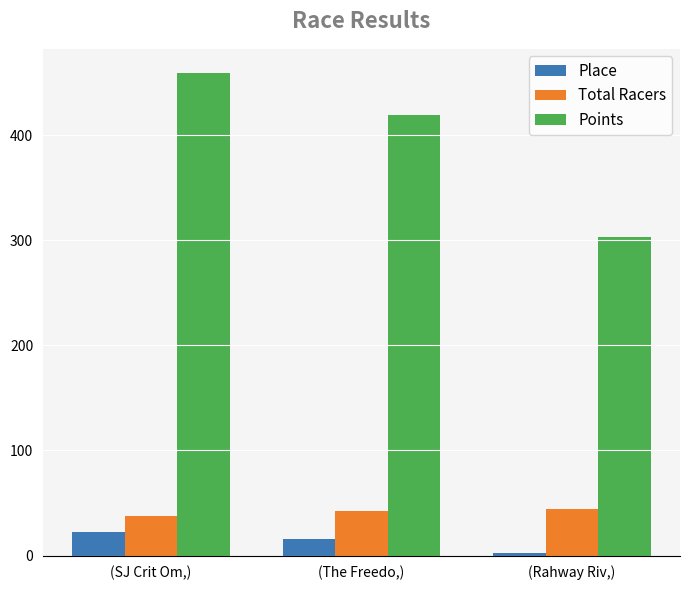

How many categories are shown in the chart?

3